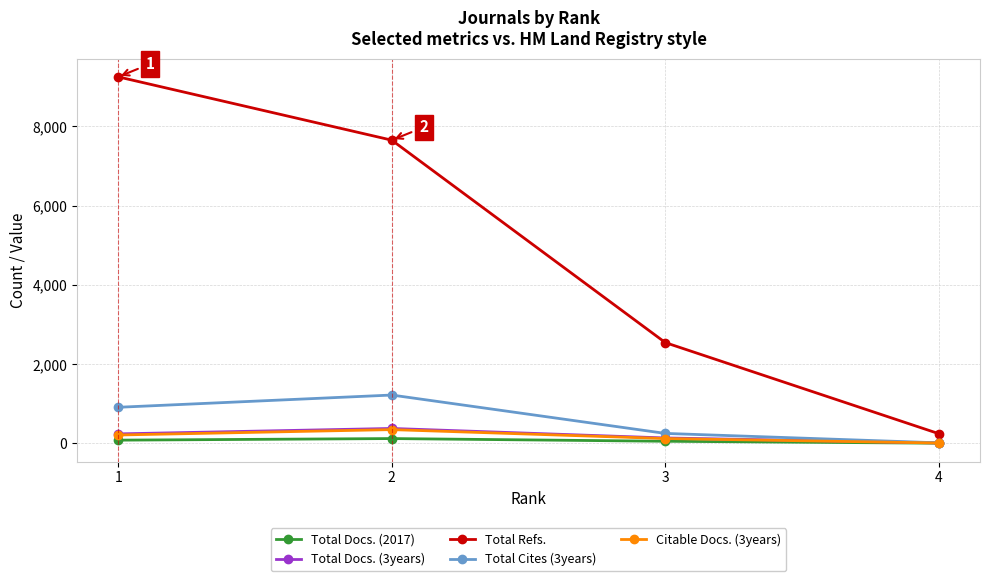

At which label is Citable Docs. (3years) closest to 180?

1